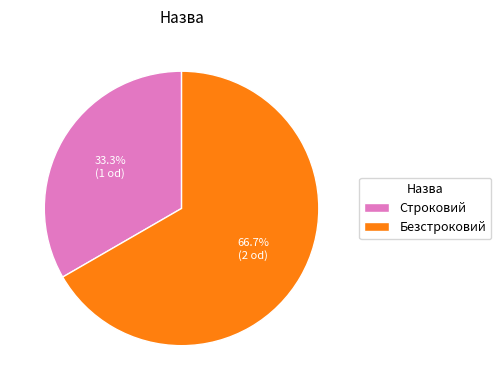

Is there any slice that represents more than half of the pie?

Yes